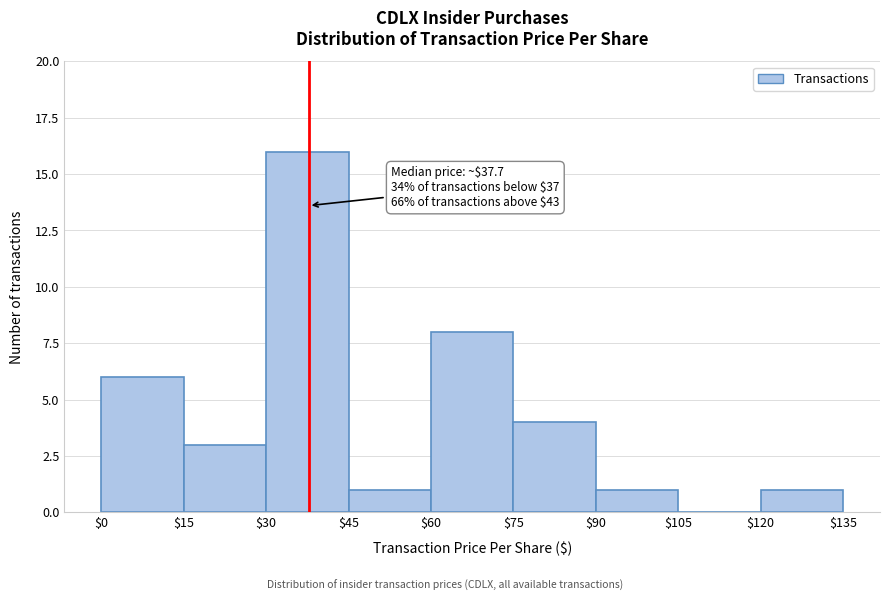

Which range on the x-axis has the tallest bar?

$30 to $45